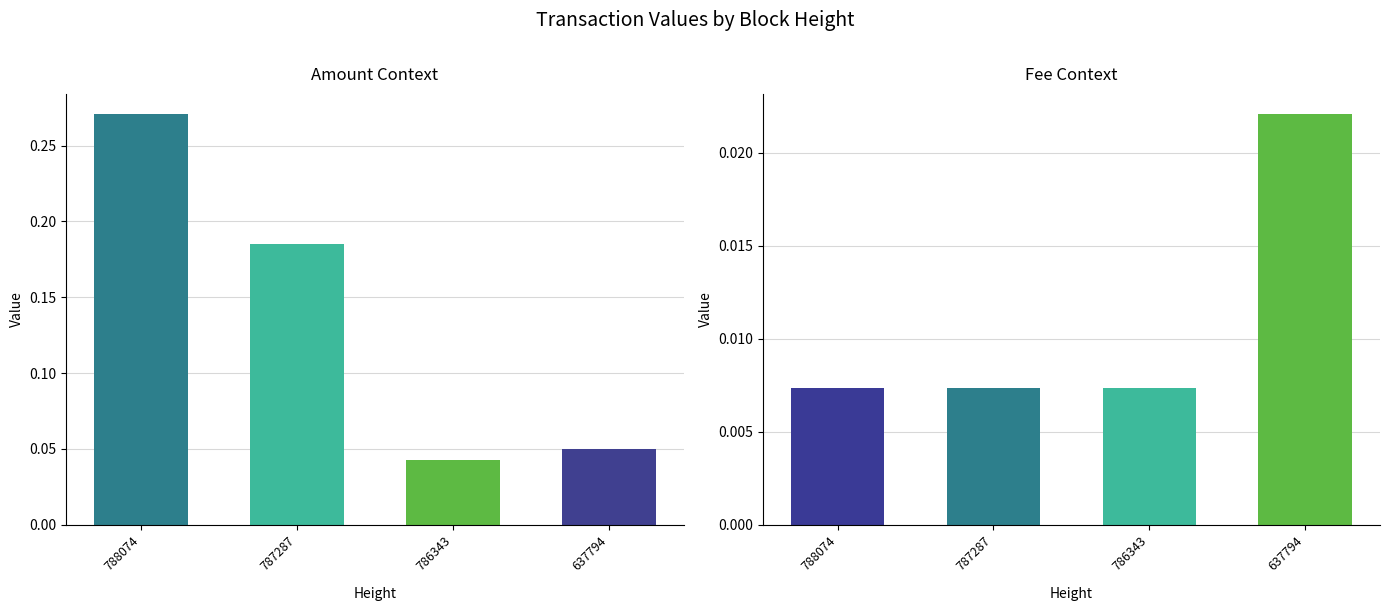

What is the average value of the Amount series?

0.1